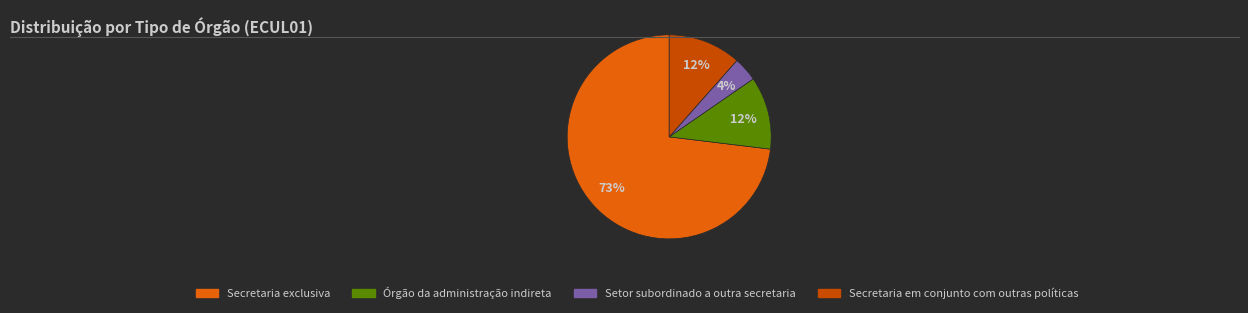

Combined, do Órgão da administração indireta and Secretaria em conjunto com outras políticas account for over 50%?

No